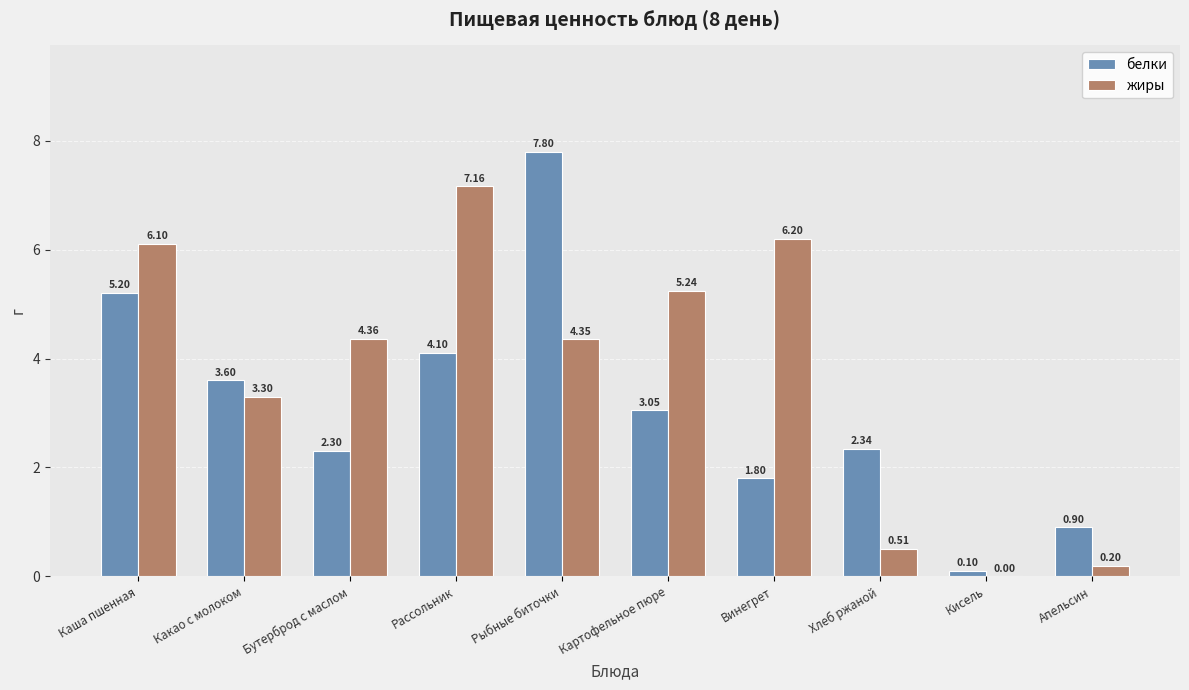

At which label does жиры reach its peak?

Рассольник